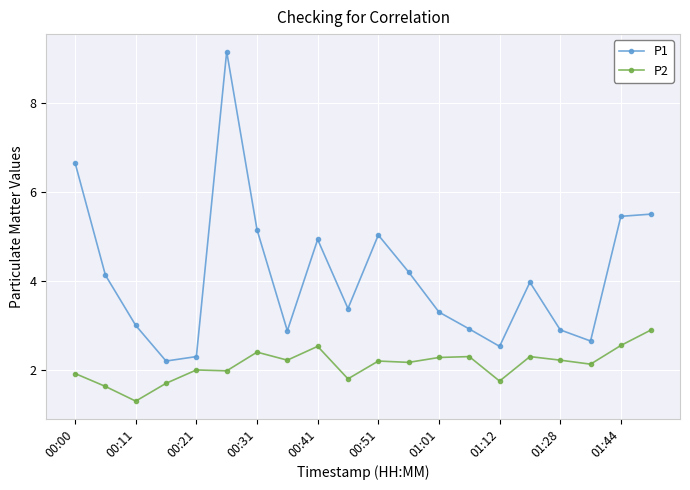

True or false: P1 and P2 cross at least once.

False